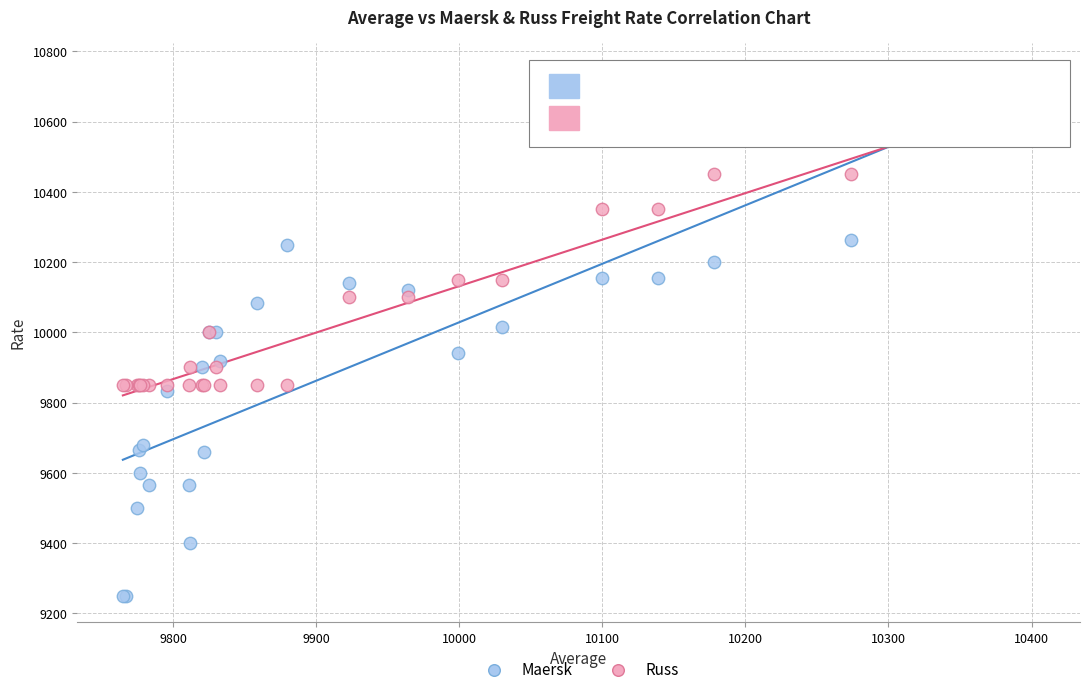

Which series has the widest spread of Y values?

Maersk